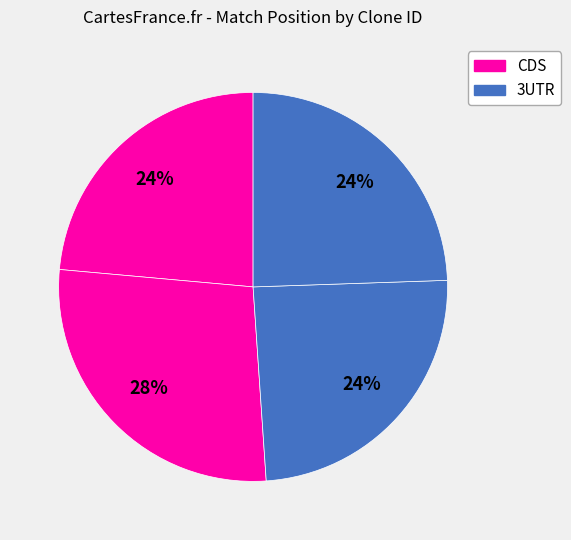

How many slices are in this pie chart?

4